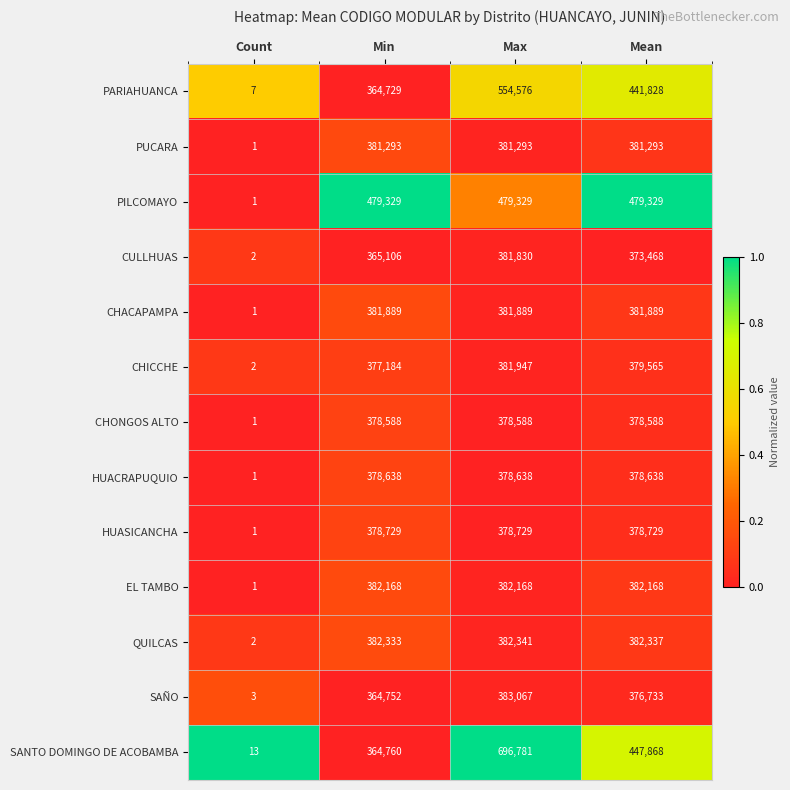

Which label corresponds to the smallest value in the chart?

Count